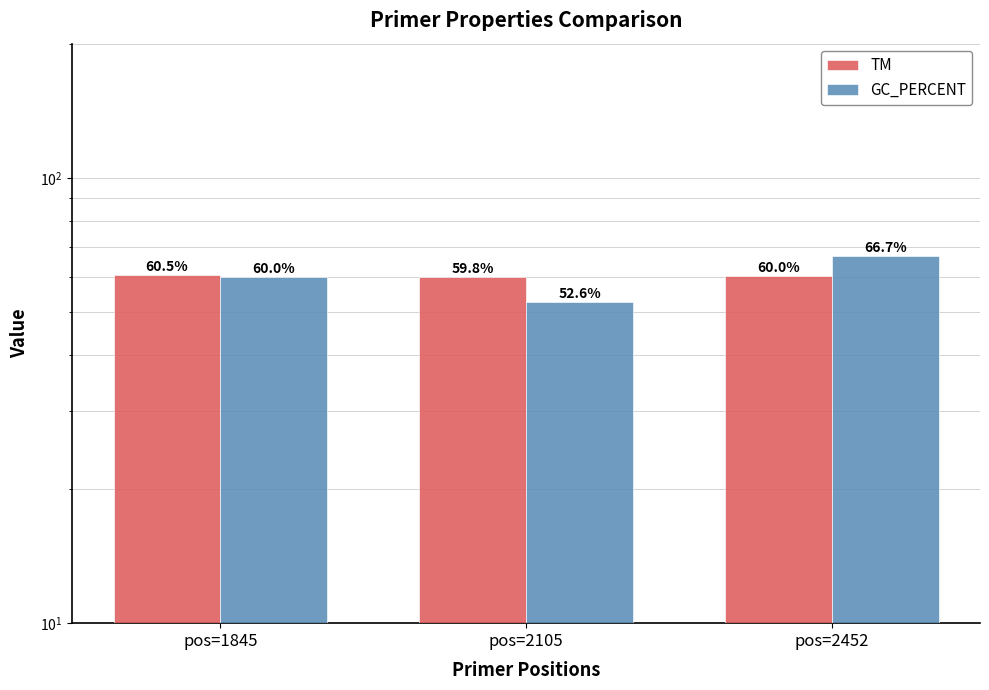

What is the approximate value of TM at pos=2452?

60.0